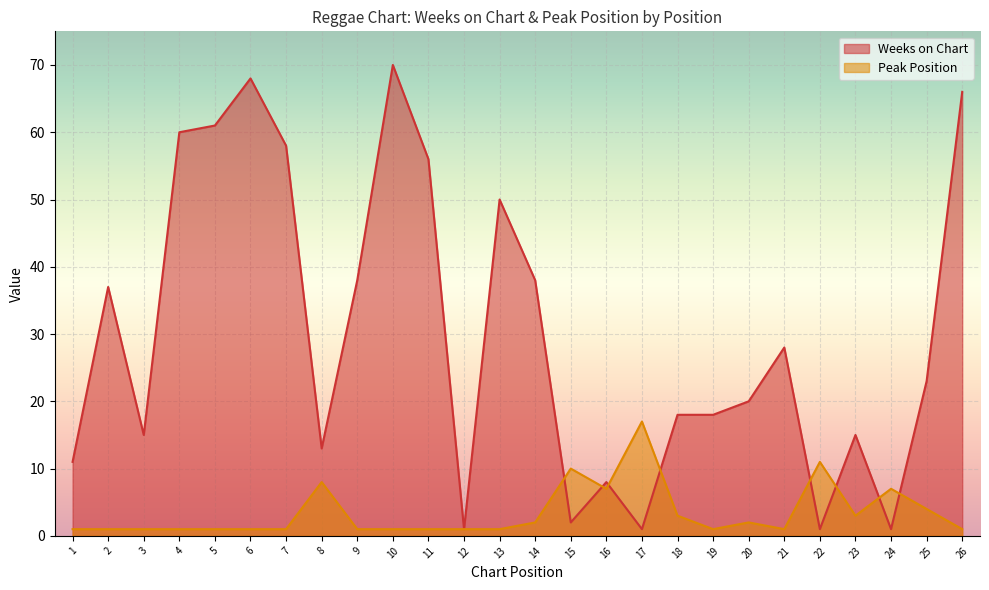

Which label corresponds to the smallest value in the chart?

12